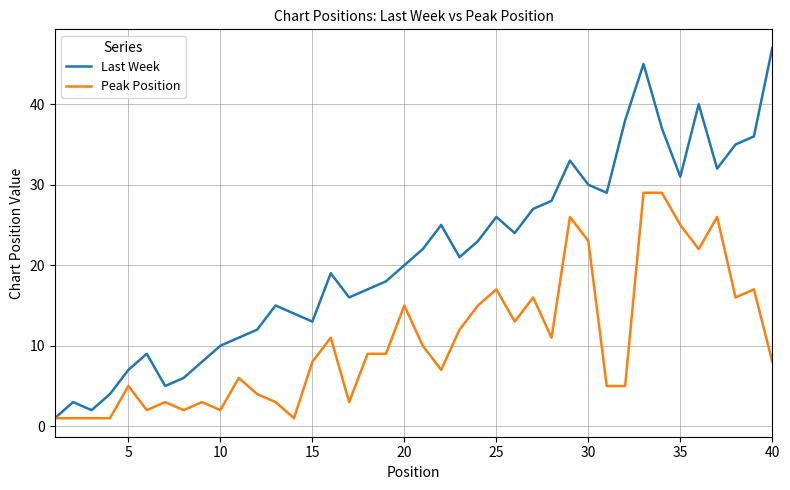

What is the maximum value shown in the chart?

47